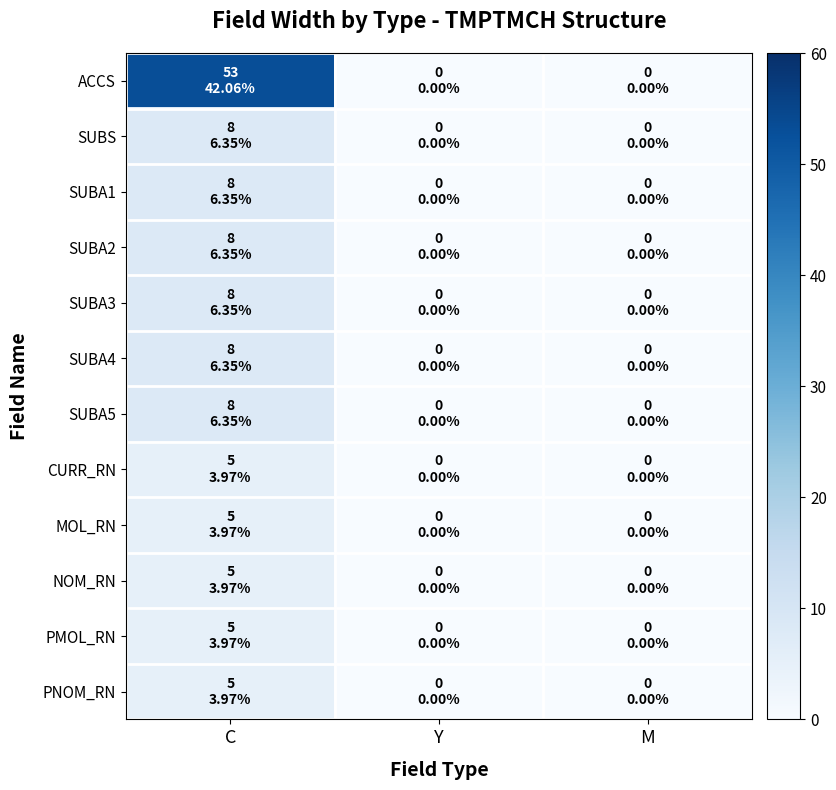

Which label corresponds to the smallest value in the chart?

Y